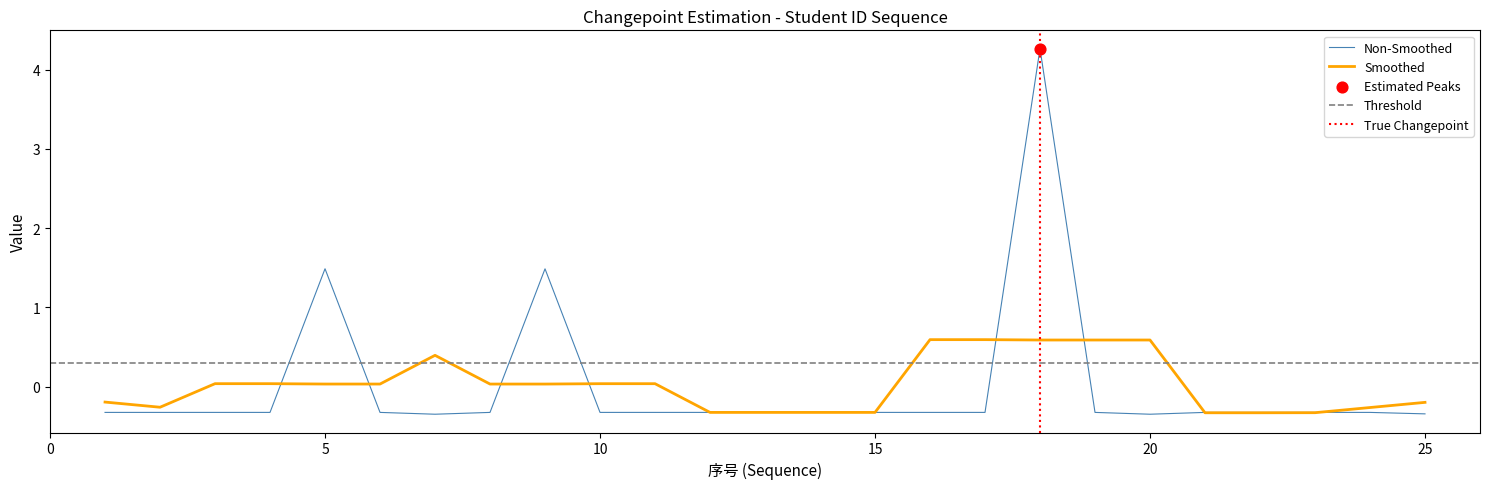

Which has a higher value, 10 or 17?

10